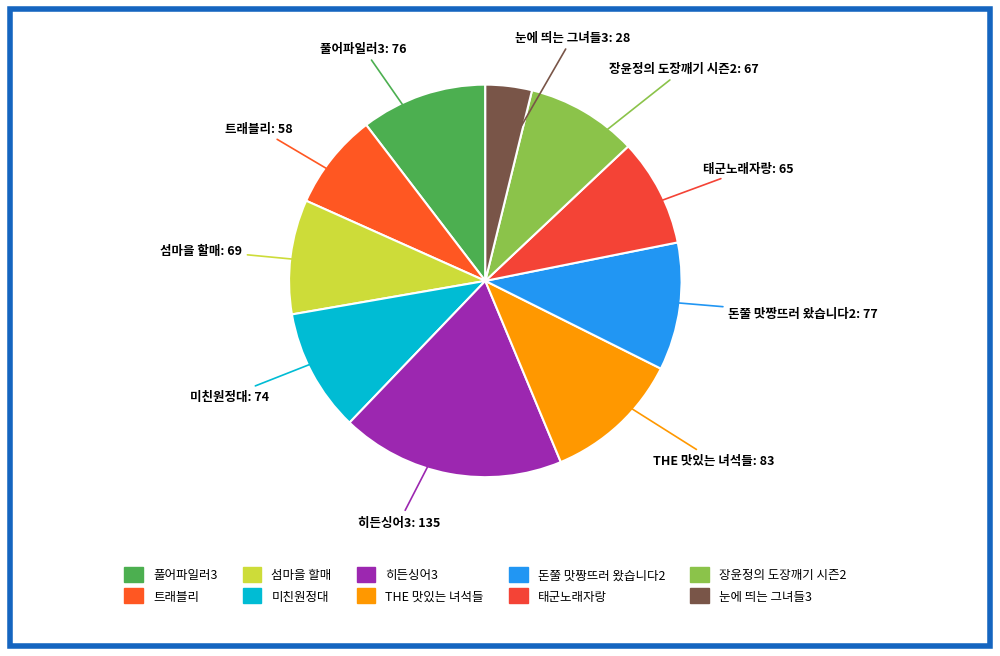

Between THE 맛있는 녀석들 and 돈쭐 맛짱뜨러 왔습니다2, which is larger?

THE 맛있는 녀석들